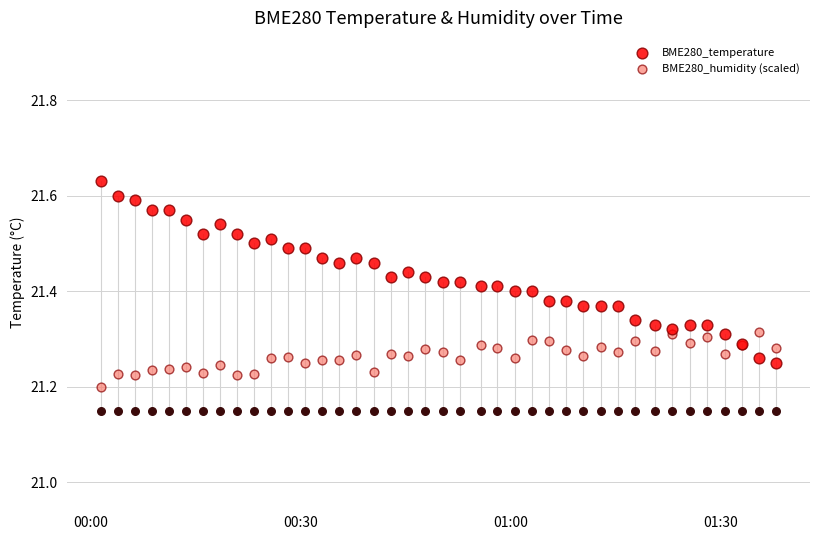

At which category is the sum across all series the highest?

00:00